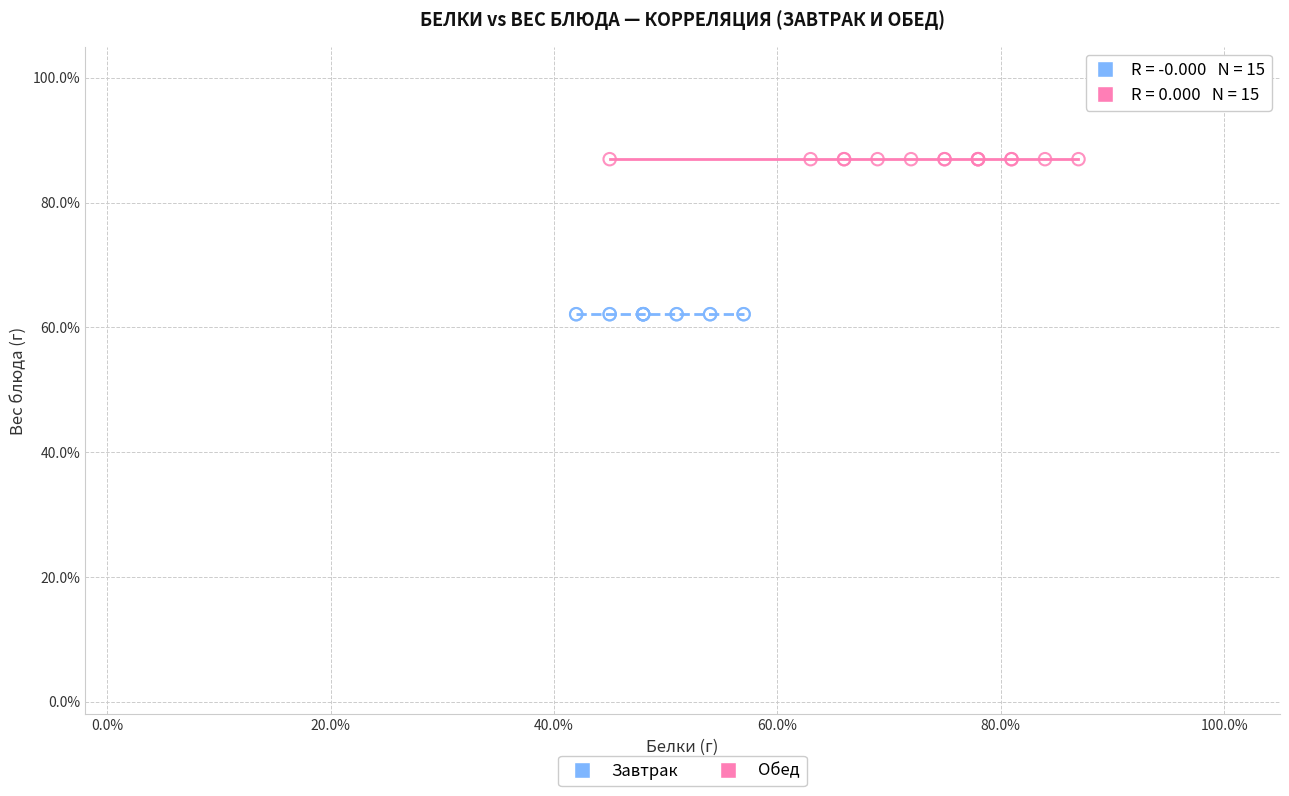

What are all the series names shown in the legend?

Завтрак, Обед